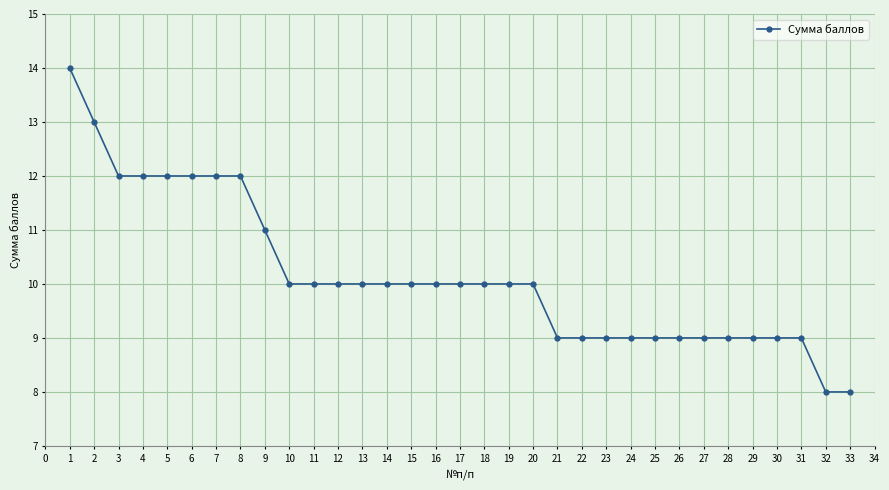

What is the sum of all values?

335